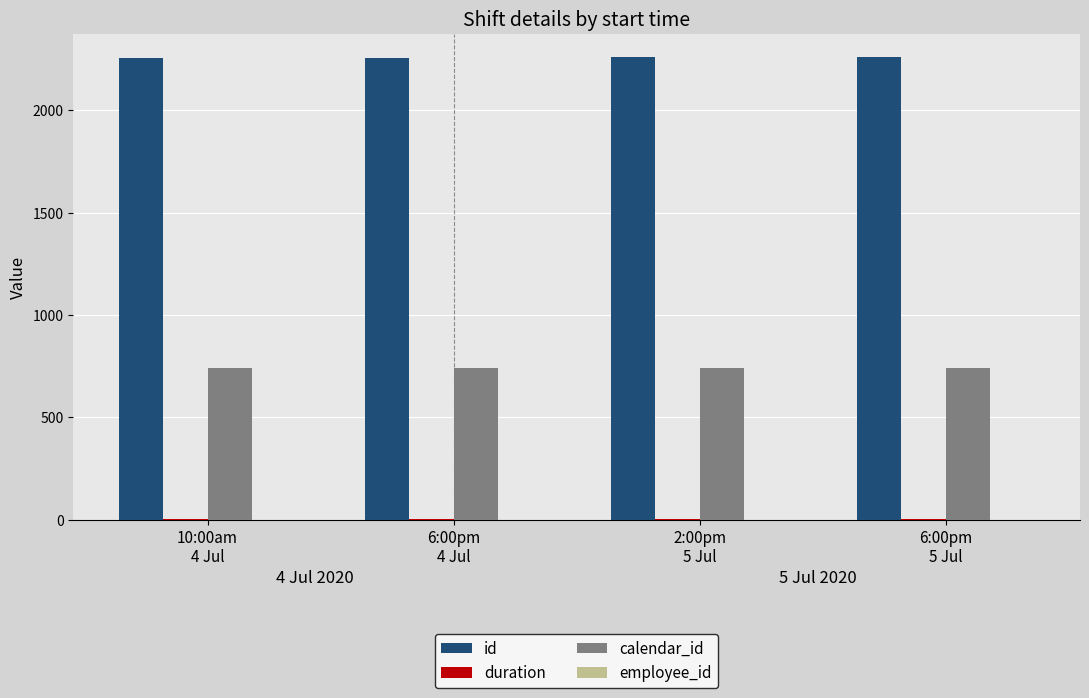

What is the highest value of the calendar_id series?

739